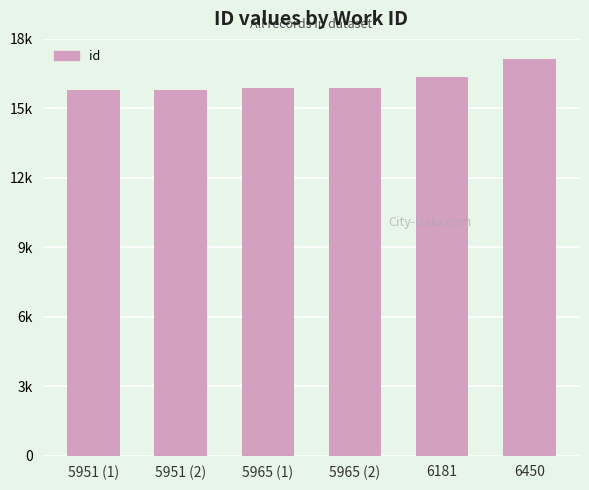

The chart shows a value of 29499 at 6450. True or false?

False